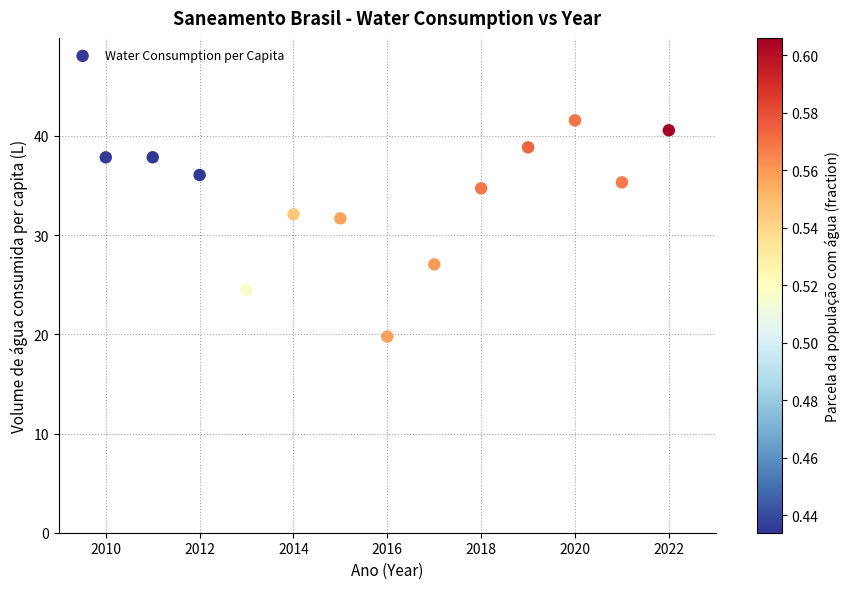

What is the range of Y values (max minus min)?

21.8